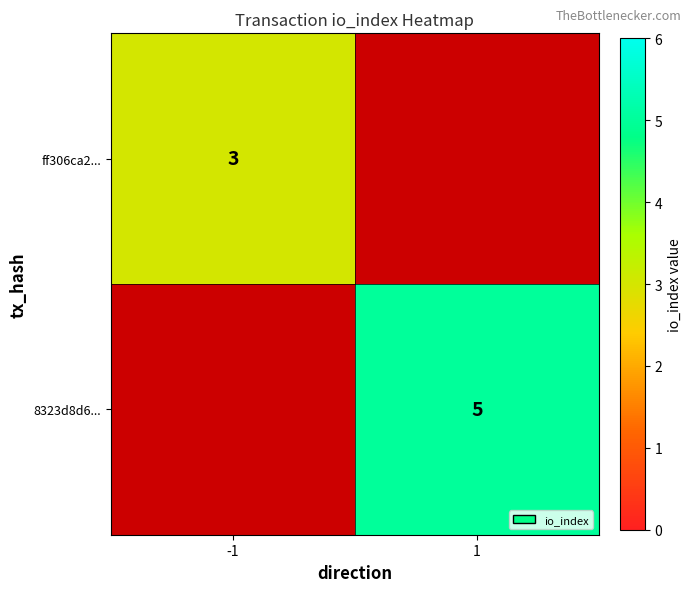

The value of ff306ca2... at -1 is 1.7. True or false?

False